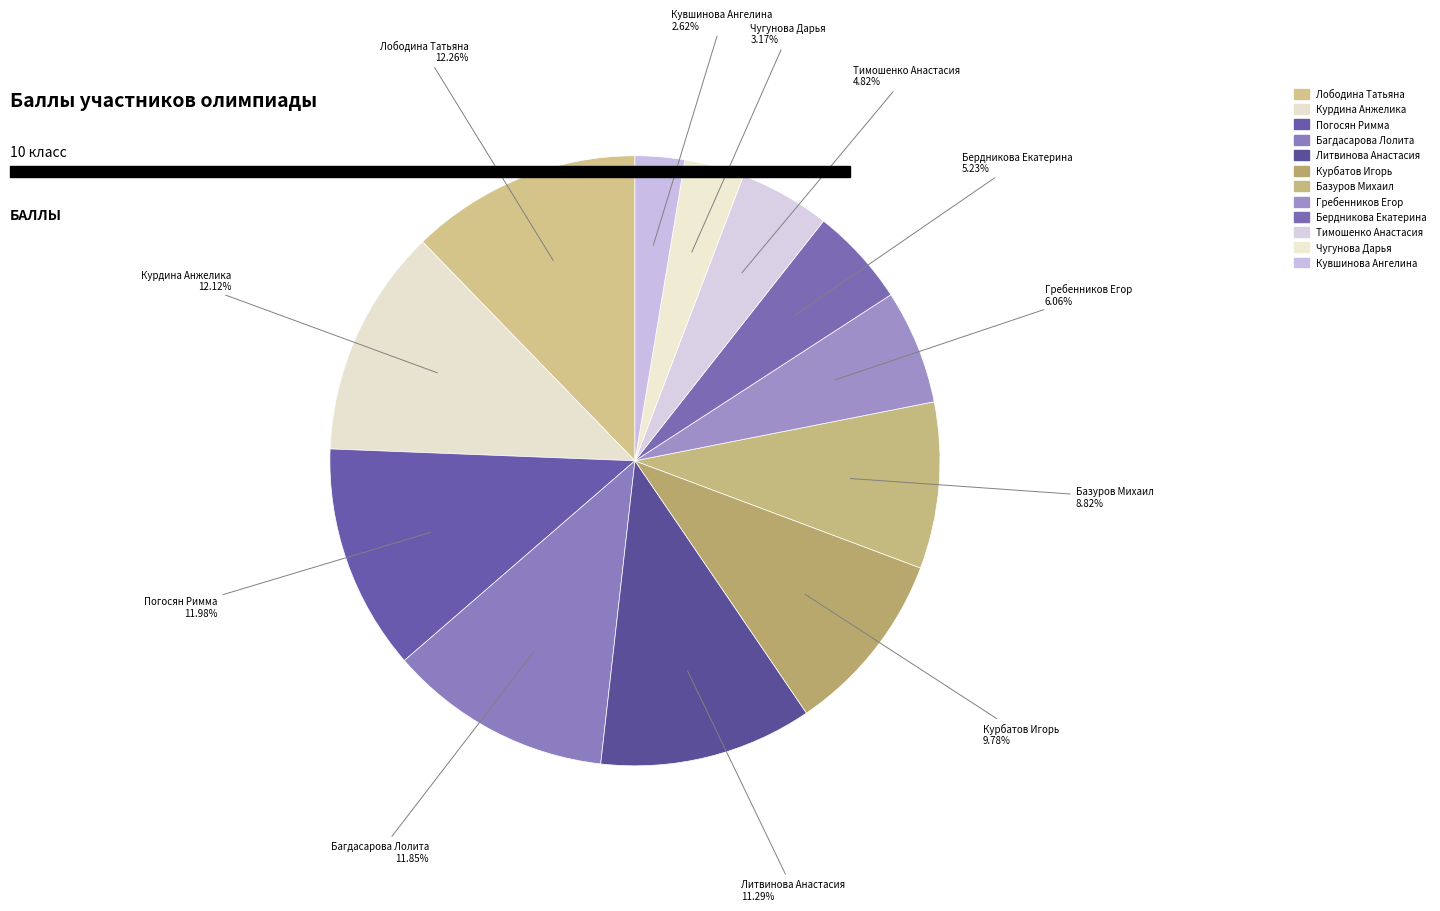

Does any single category account for the majority?

No